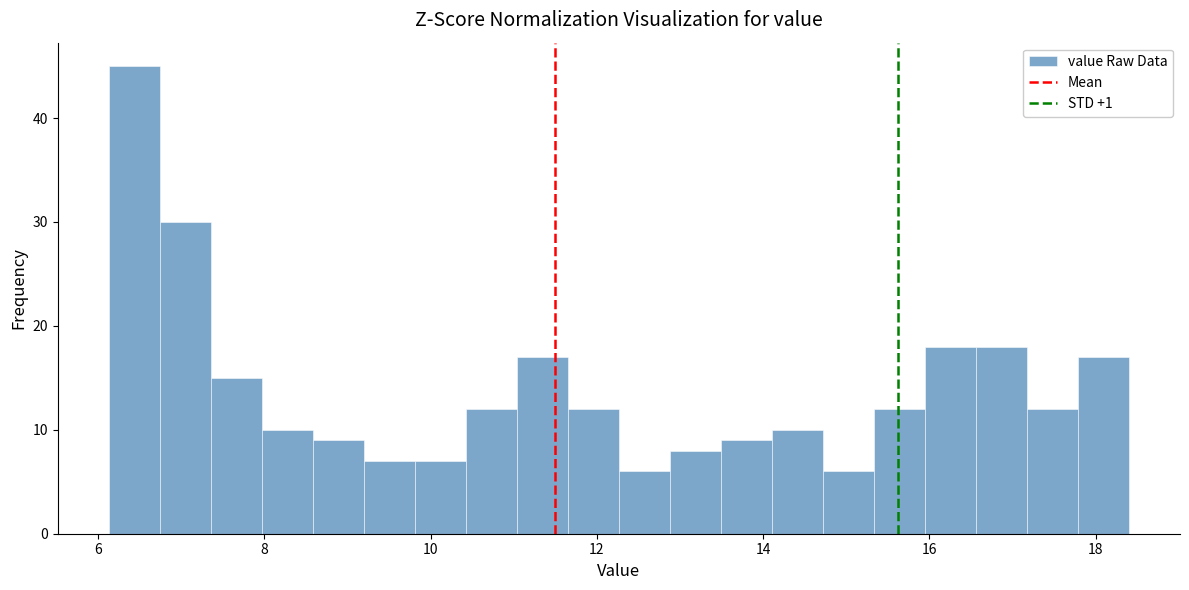

Read against the x-axis, roughly where is the centre of the tallest bar?

6.4